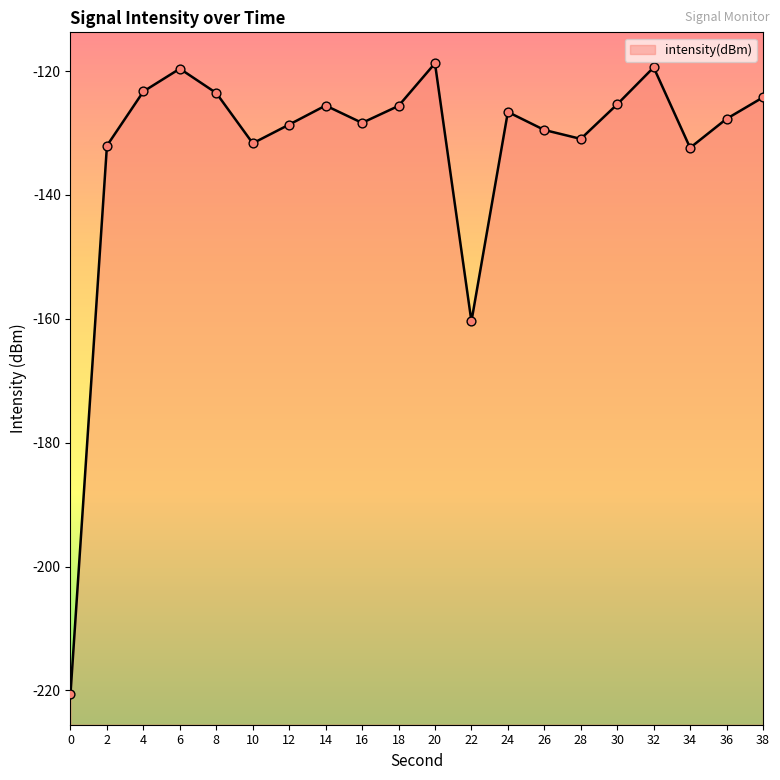

What is the change in value from 30 to 32?

+6.0